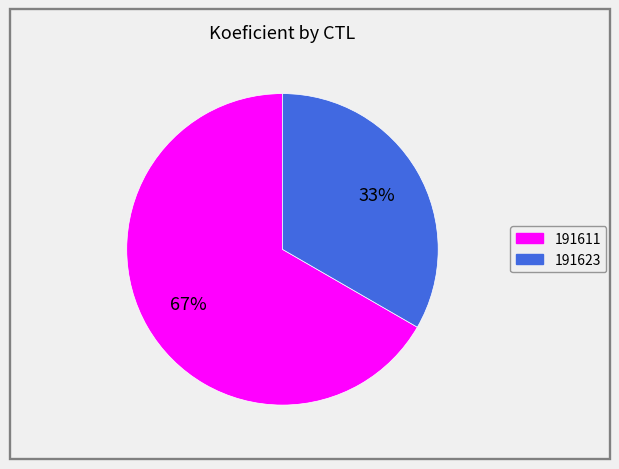

Which slice represents more than half of the pie?

191611